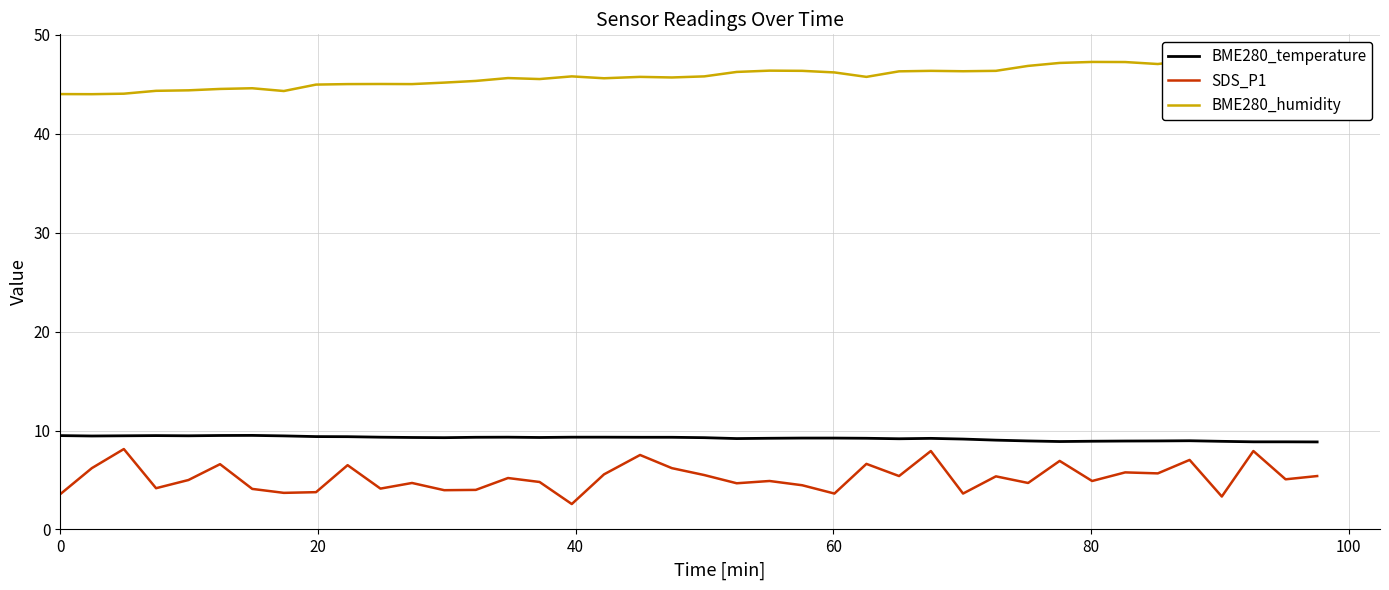

What is the lowest value of the SDS_P1 series?

2.6